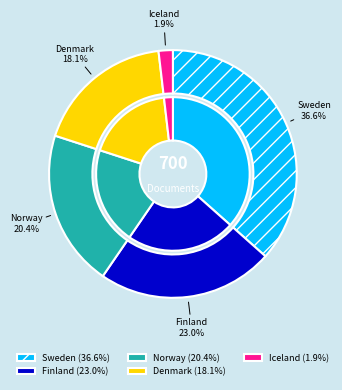

To the nearest percent, what is the difference between the largest and smallest slice percentages?

35%